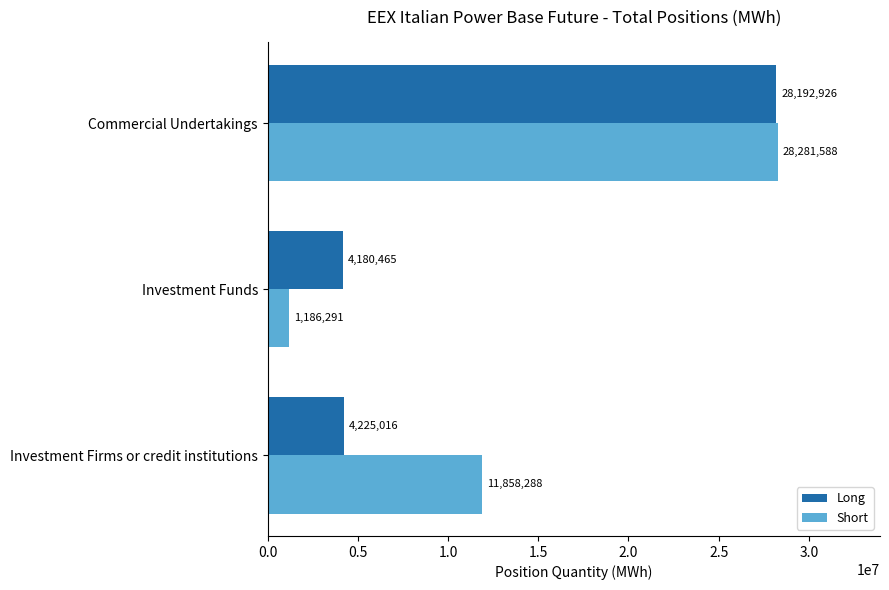

The Short series shows 47864557 at Commercial Undertakings. True or false?

False